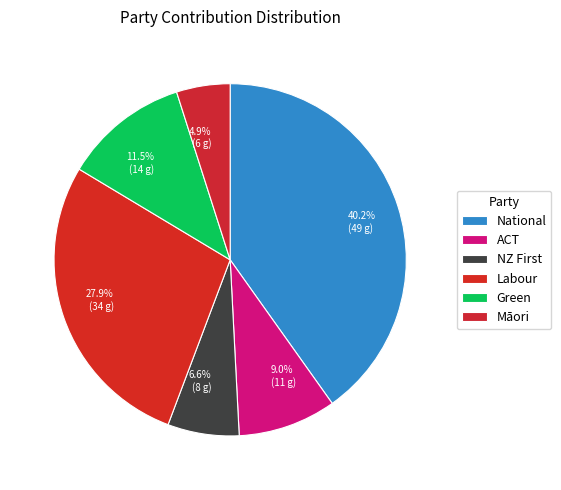

To the nearest percent, what is the difference between the Green and ACT slice percentages?

2%